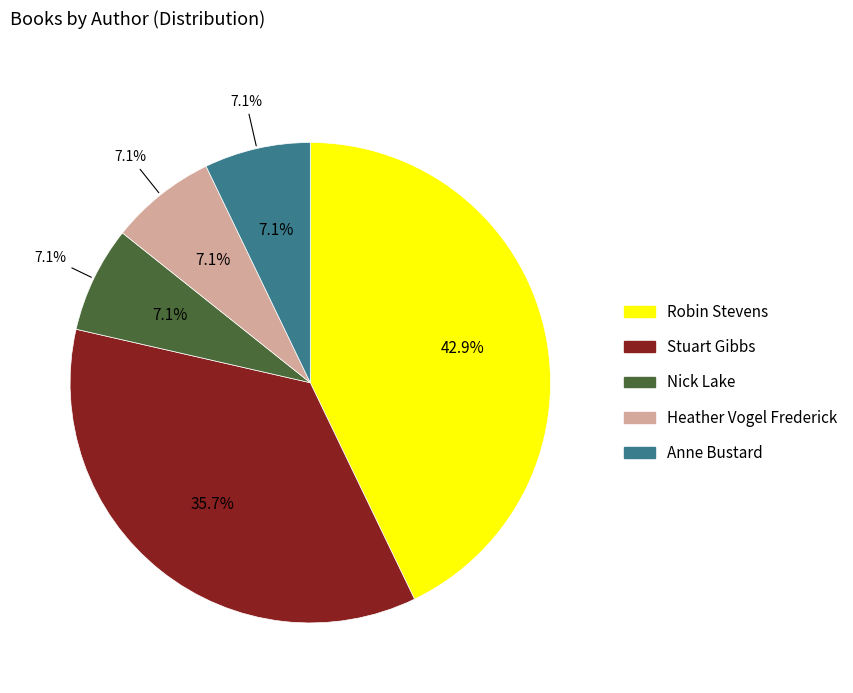

To the nearest percent, what is the combined percentage of Robin Stevens (451519787) and Stuart Gibbs (62586102)?

79%